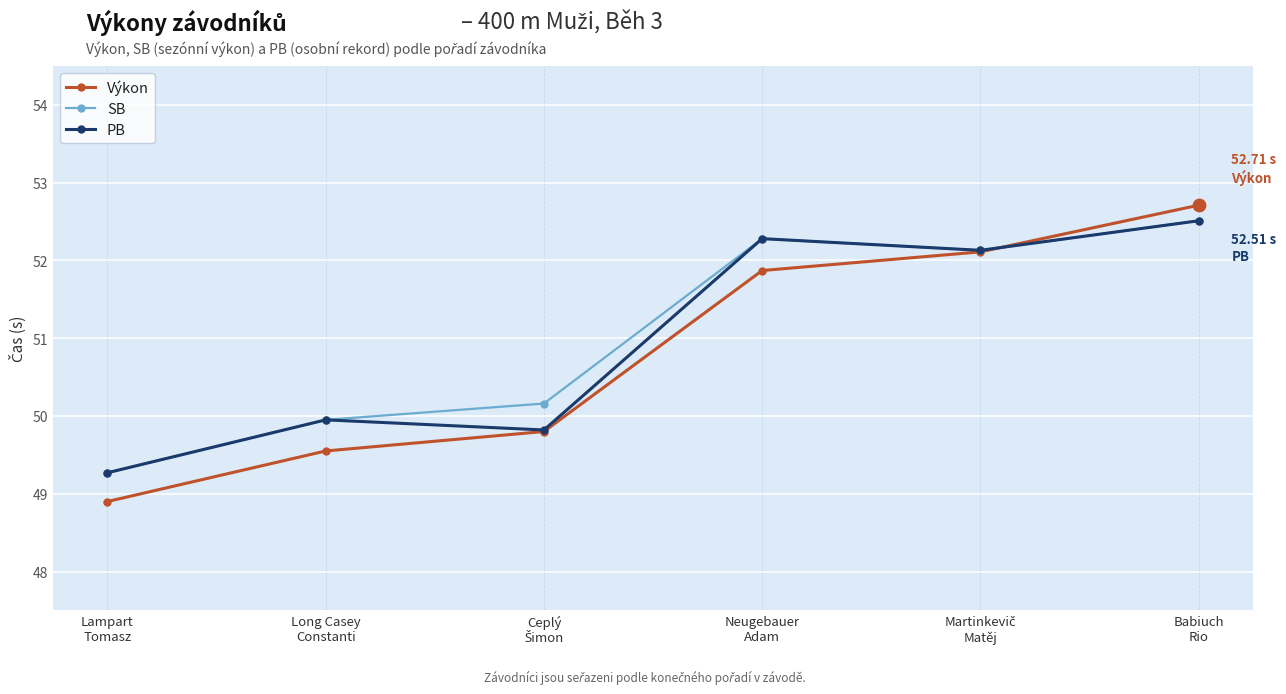

At how many categories does at least one series exceed 52?

3